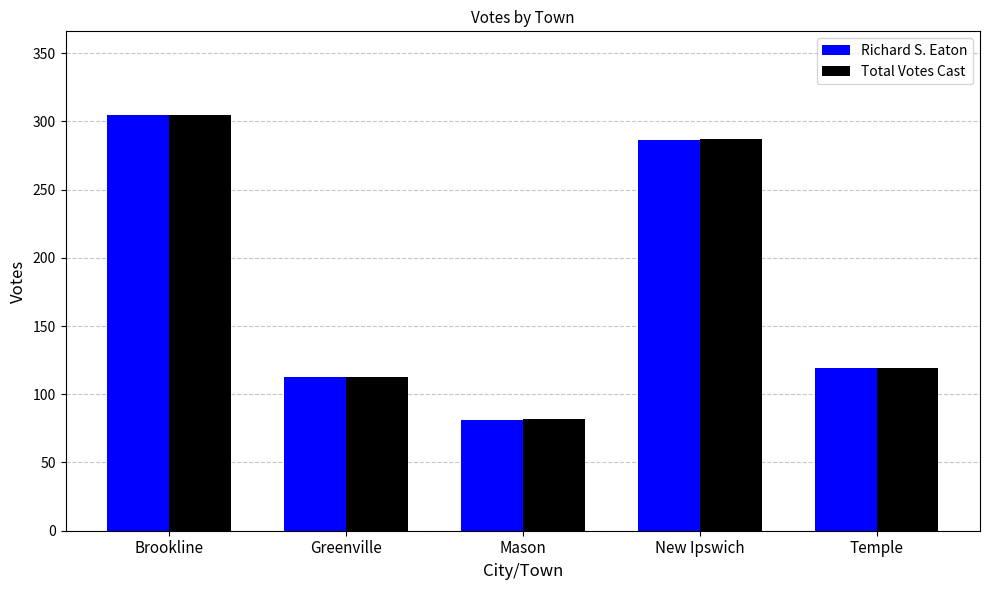

The Richard S. Eaton series shows 196 at Greenville. True or false?

False